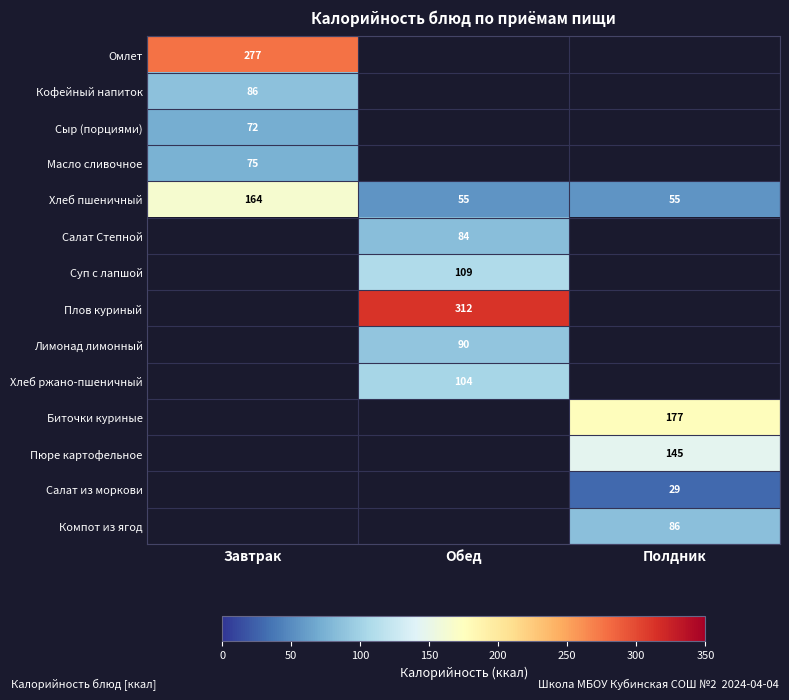

True or false: Биточки куриные has a value of 246.3 at Полдник.

False